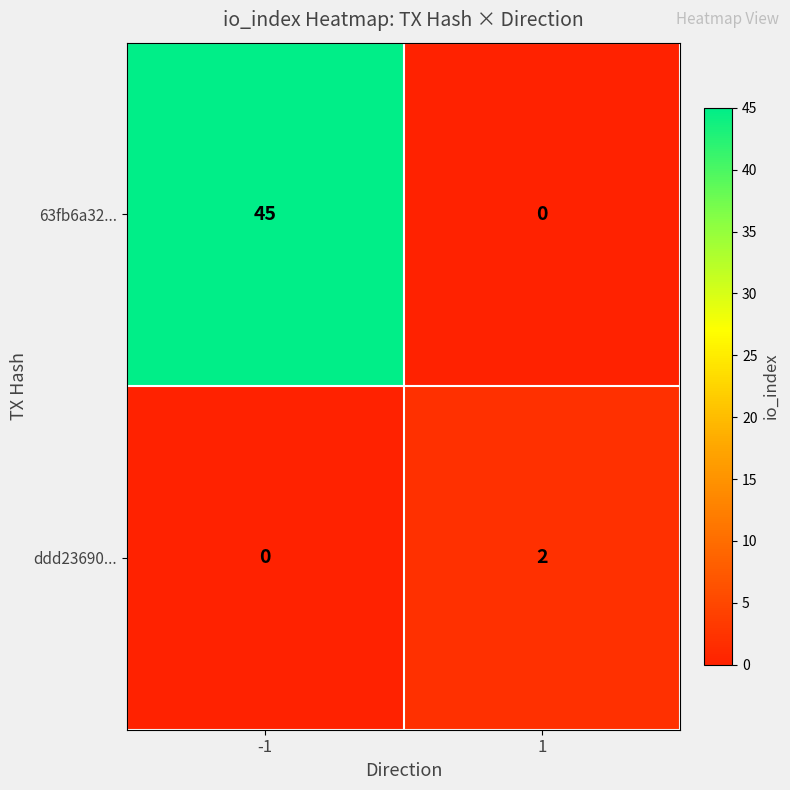

True or false: 63fb6a32... has a value of 0 at 1.

True